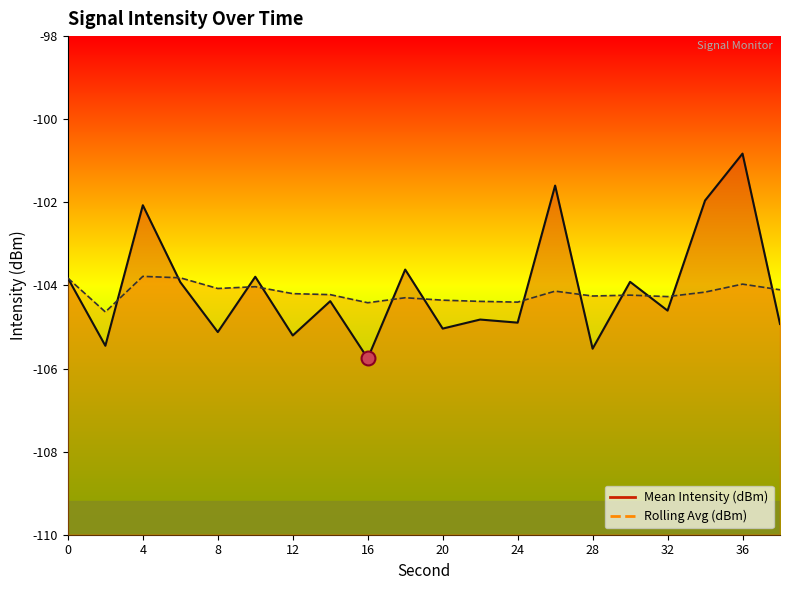

What is the value of the Rolling Avg (dBm) point at the 17th from the left?

-104.3